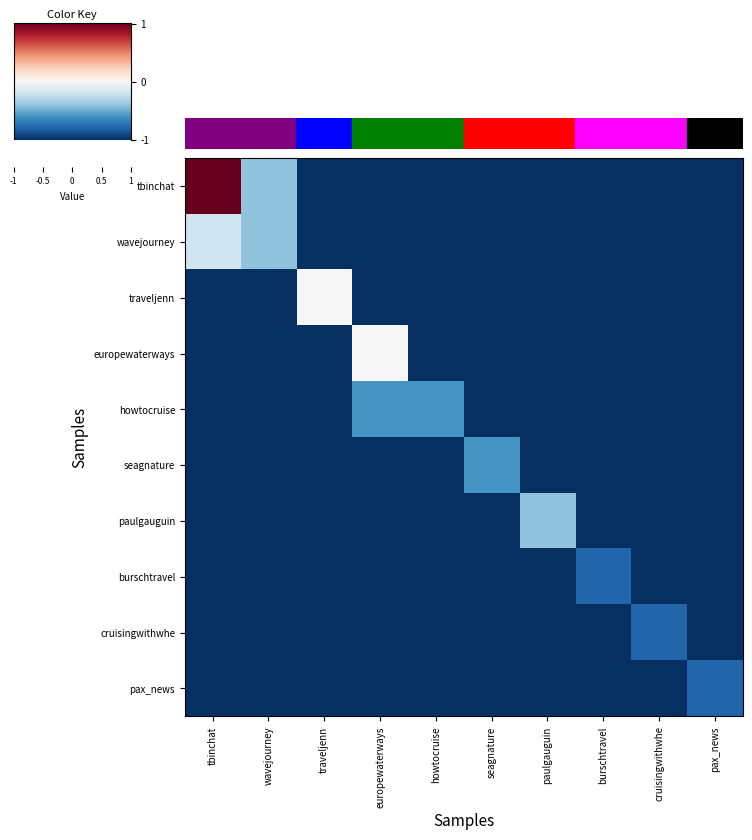

At which category is the sum across all series the highest?

tbinchat